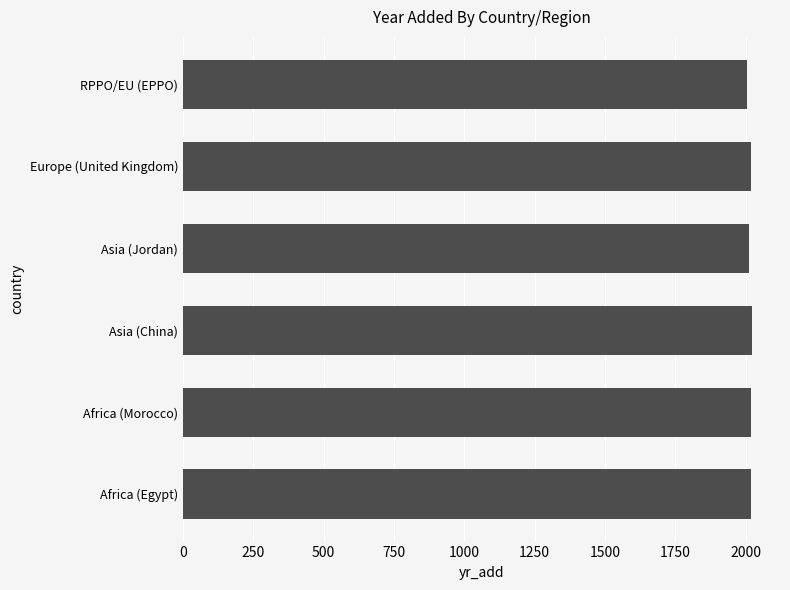

Read the value at RPPO/EU (EPPO).

2006